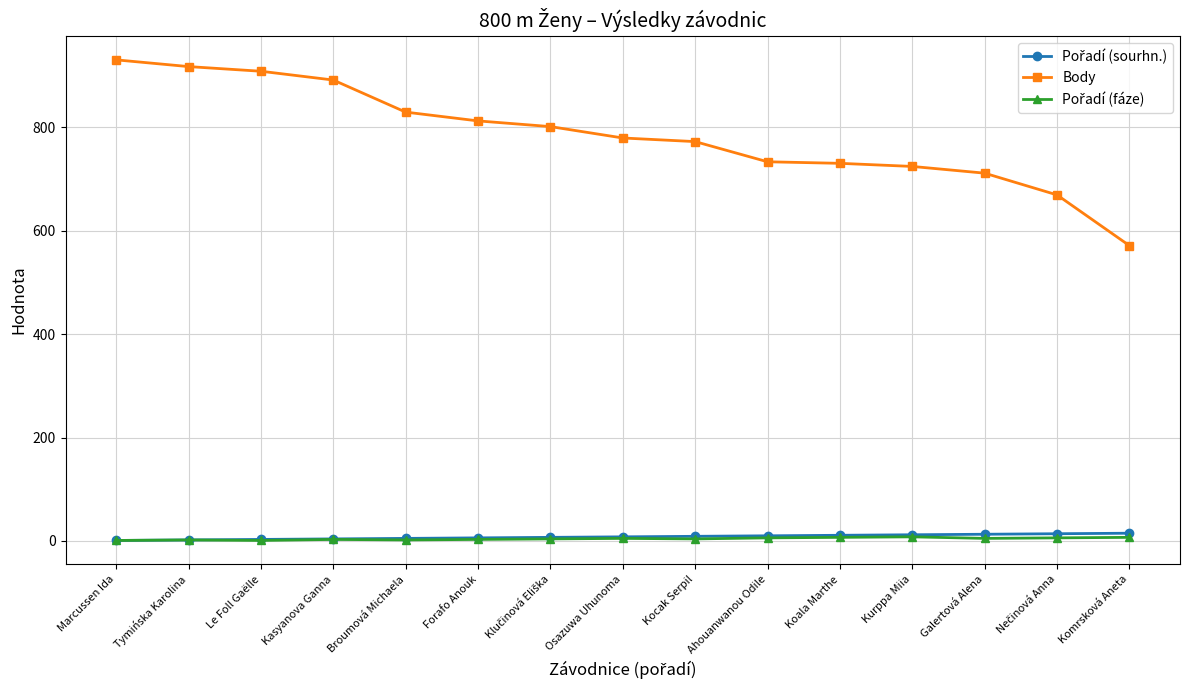

What is the greatest value displayed?

930